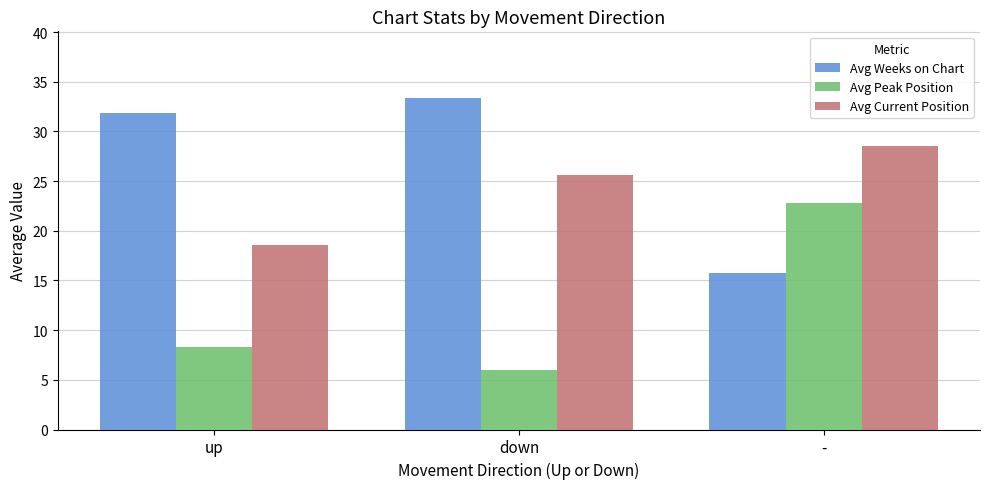

What is the sum of all Avg Weeks on Chart values?

81.1